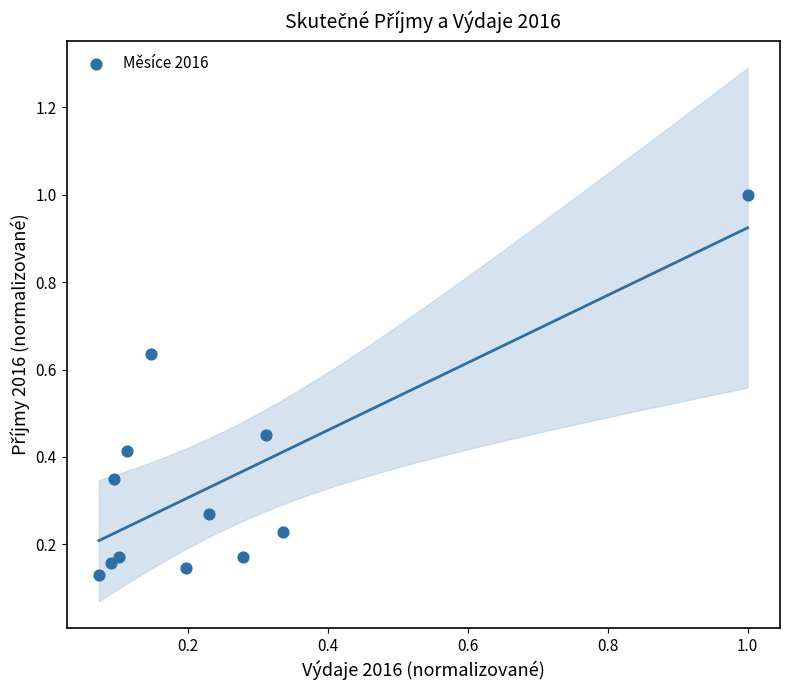

What is the range of X values (max minus min)?

0.9